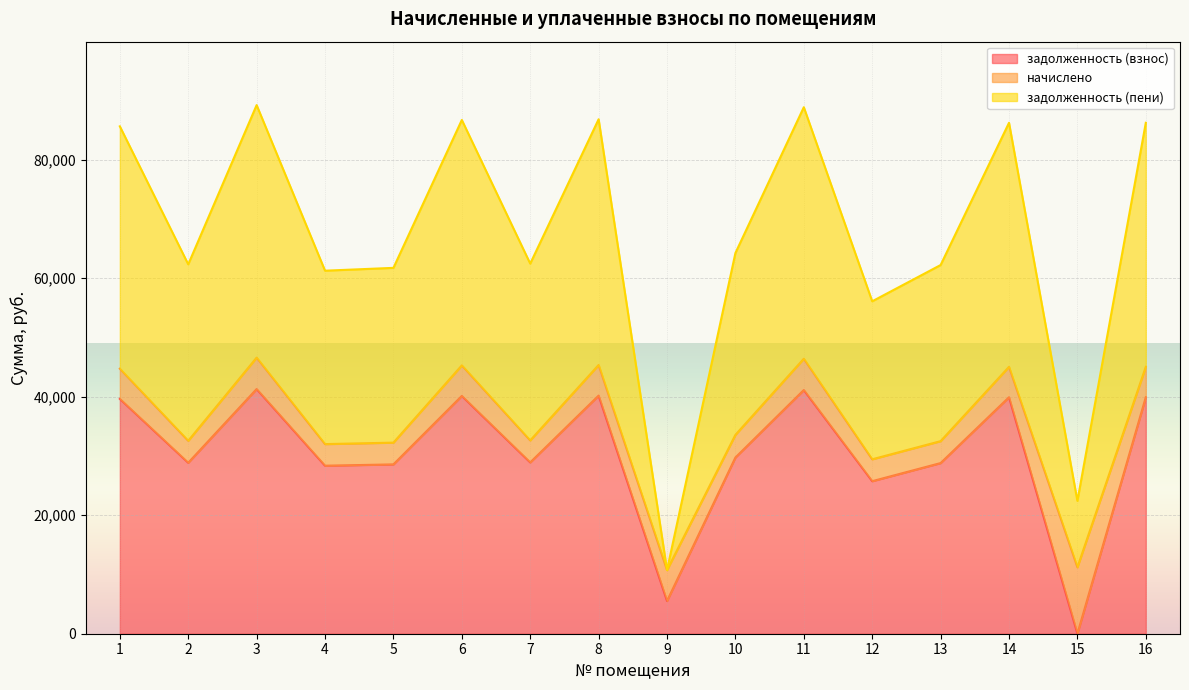

How many lines are shown in the chart?

3